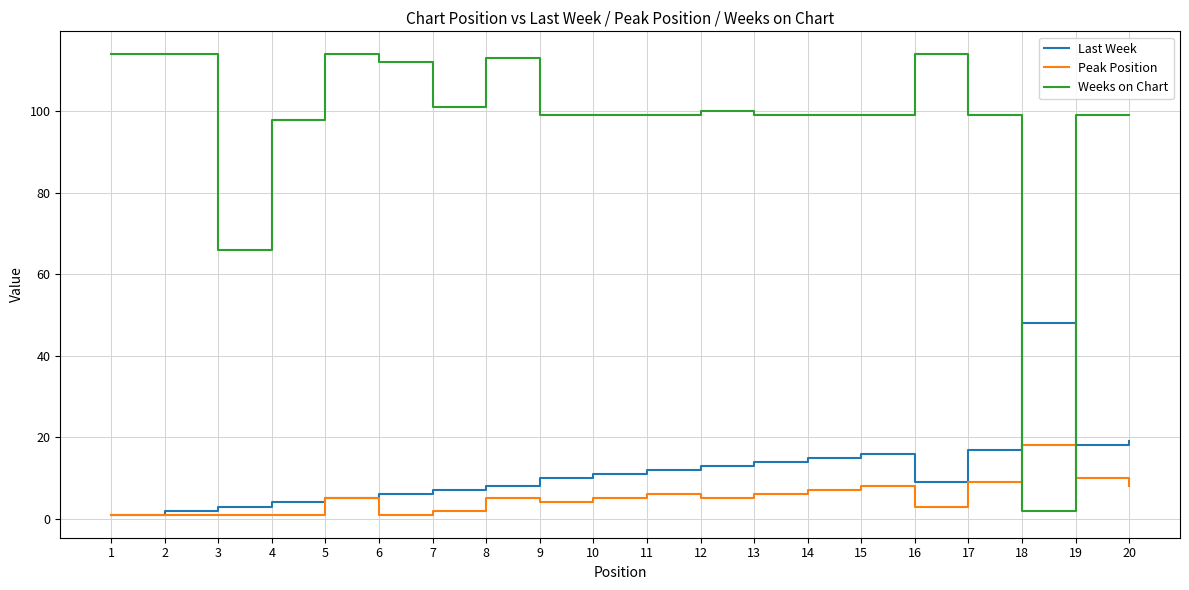

Reading left to right, extract all data points from this chart.

Last Week: 1=1	2=2	3=3	4=4	5=5	6=6	7=7	8=8	9=10	10=11	11=12	12=13	13=14	14=15	15=16	16=9	17=17	18=48	19=18	20=19
Peak Position: 1=1	2=1	3=1	4=1	5=5	6=1	7=2	8=5	9=4	10=5	11=6	12=5	13=6	14=7	15=8	16=3	17=9	18=18	19=10	20=8
Weeks on Chart: 1=114	2=114	3=66	4=98	5=114	6=112	7=101	8=113	9=99	10=99	11=99	12=100	13=99	14=99	15=99	16=114	17=99	18=2	19=99	20=99